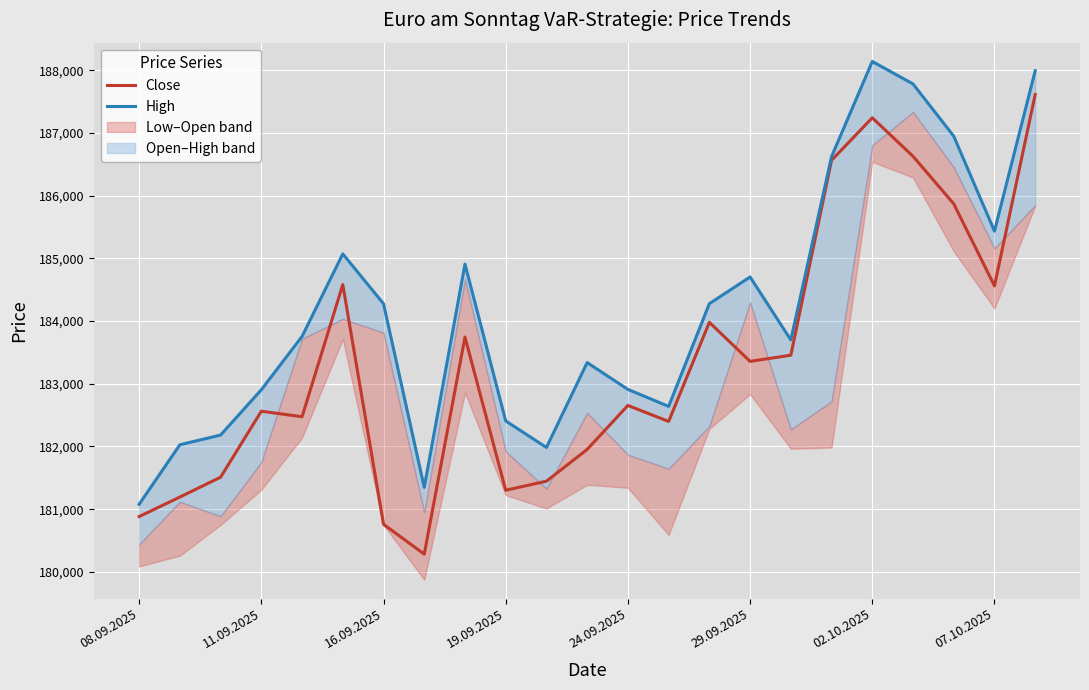

What position from the right is 17?

6